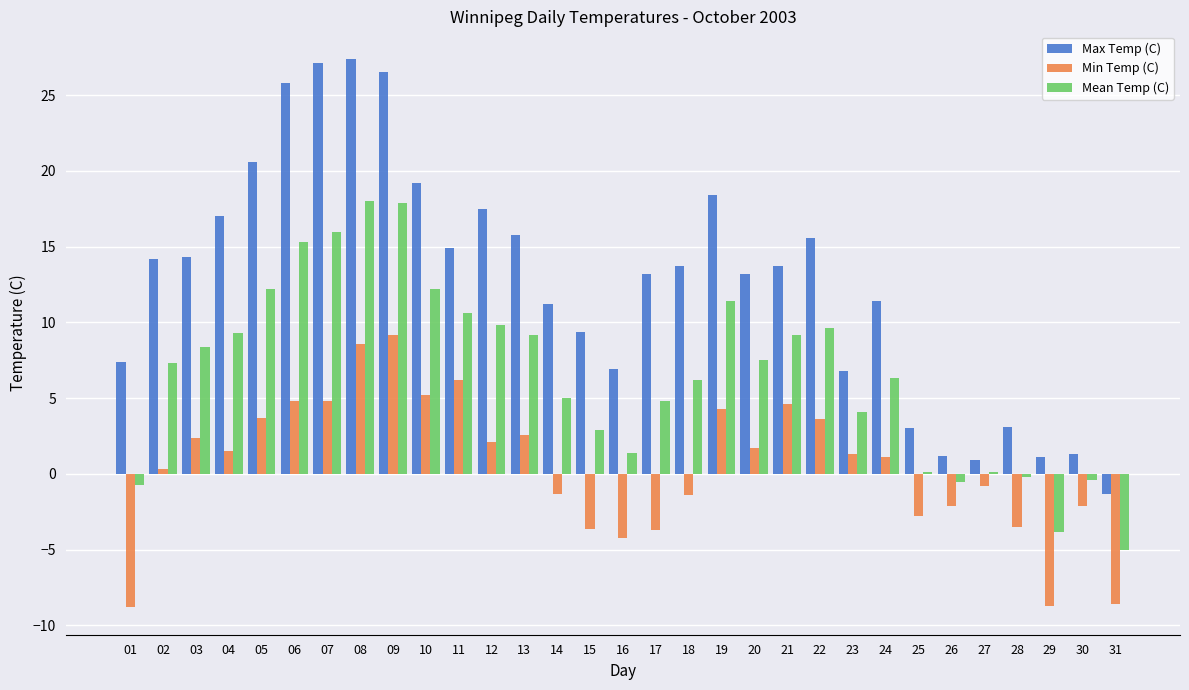

Which series changed the most between 18 and 27?

Max Temp (C)